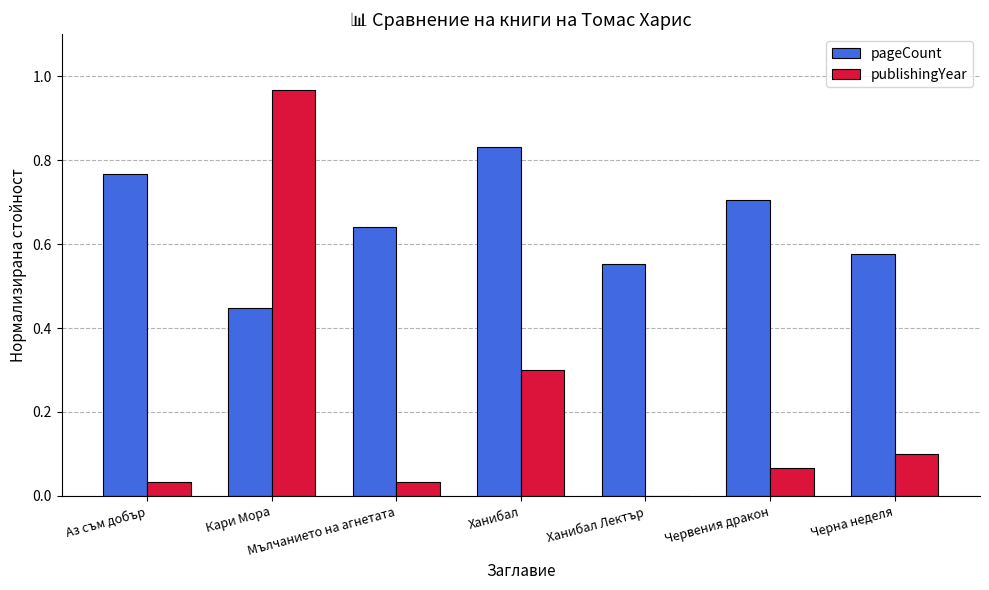

Which label corresponds to the largest value in the chart?

Кари Мора